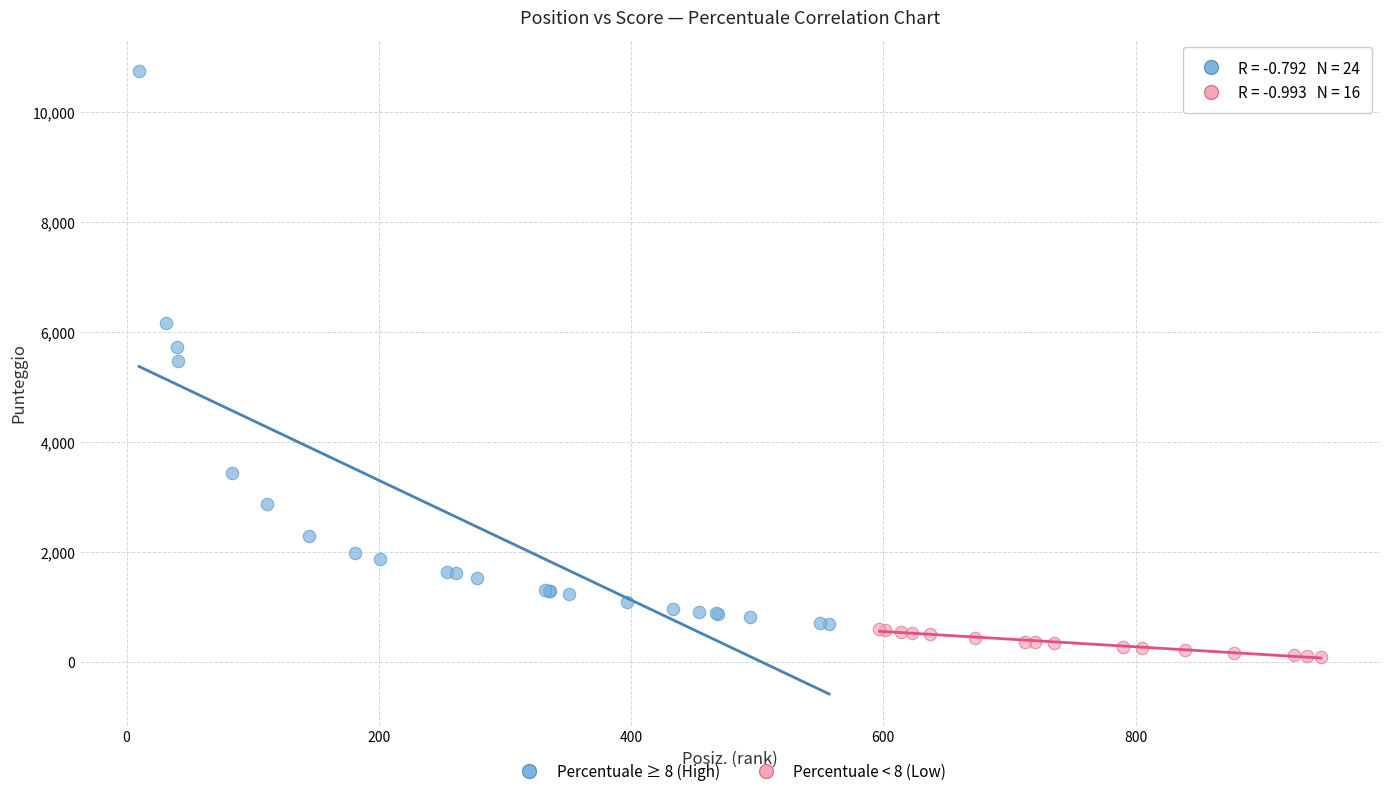

Which series has the largest Y range (max minus min)?

Percentuale ≥ 8 (High)